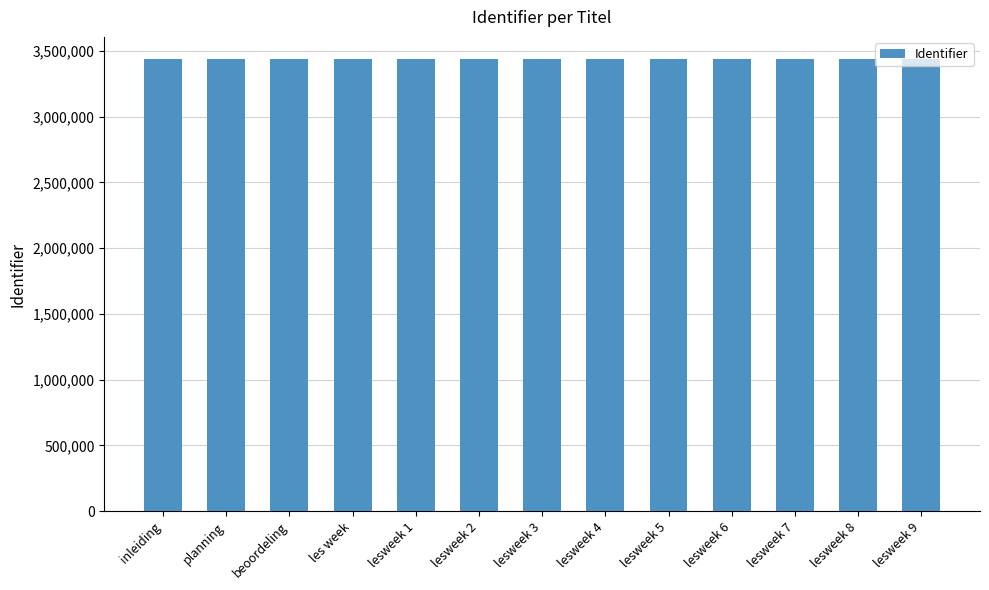

Count the number of data series in this chart.

1